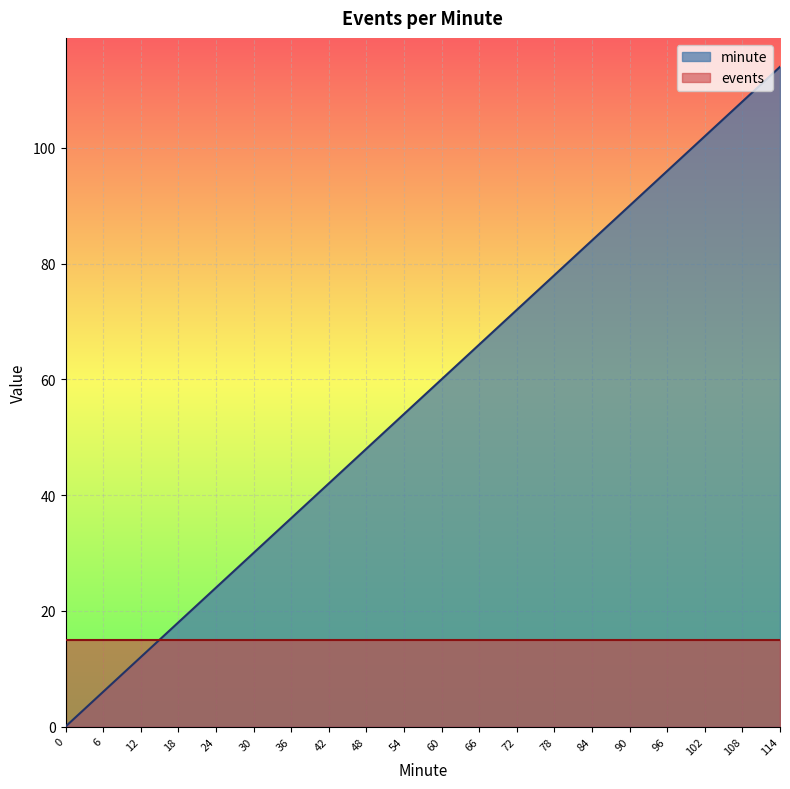

Where does the data first go above 60?

66